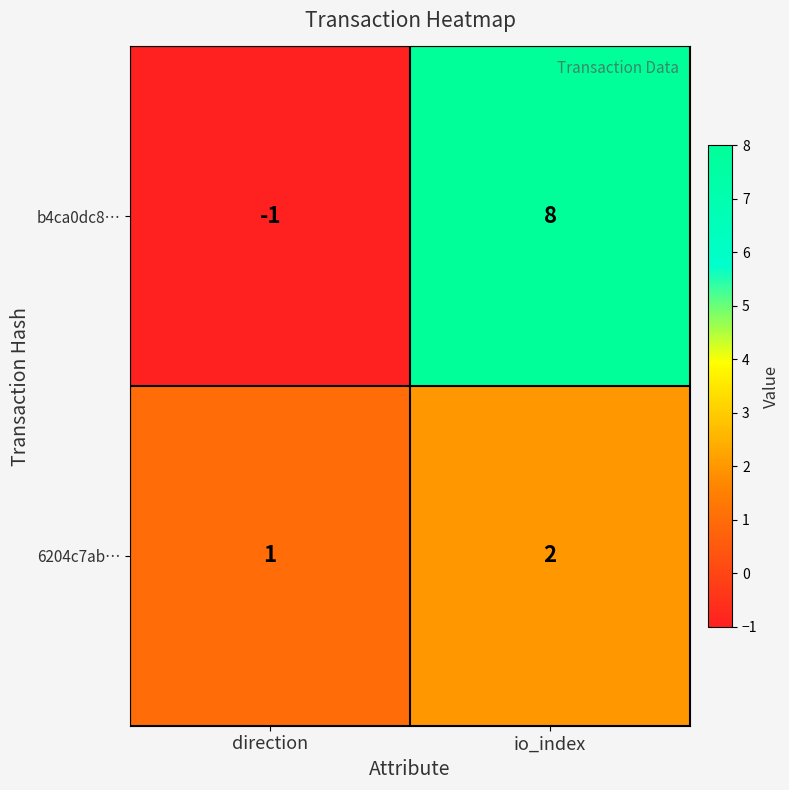

List the series in order of their peak value, highest first.

b4ca0dc8…, 6204c7ab…